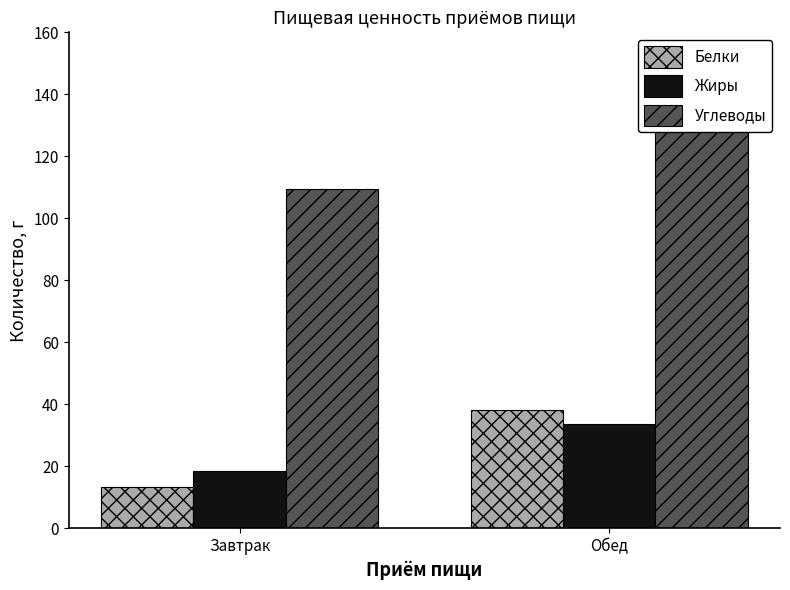

What is the difference between the maximum and minimum values in the Углеводы series?

23.3